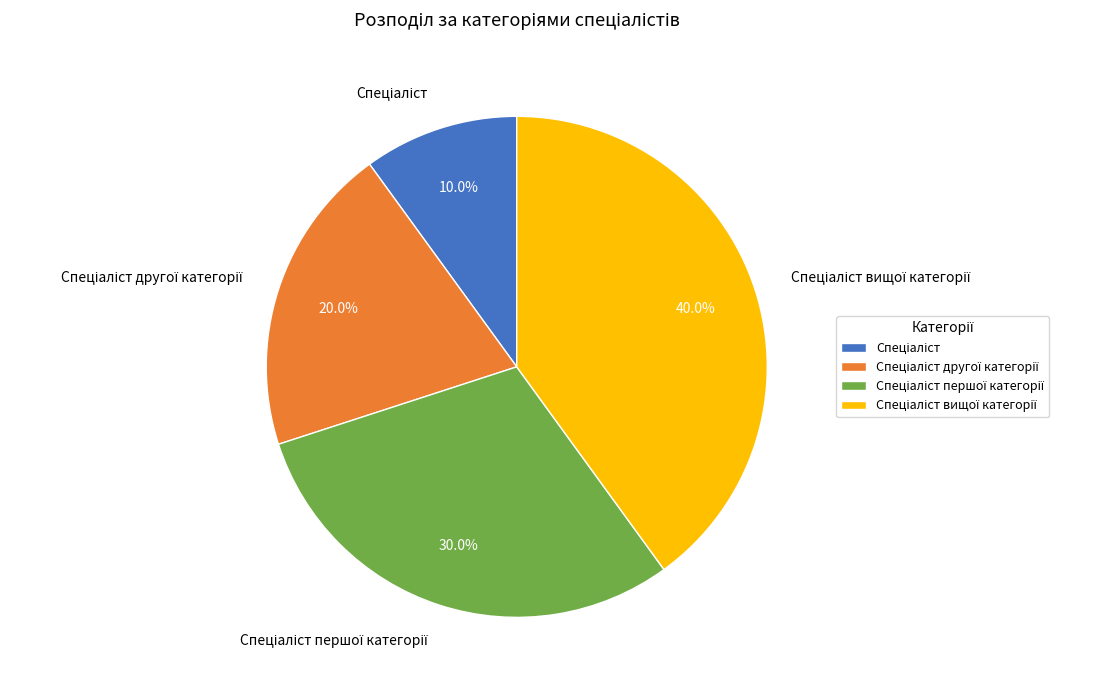

Does any single category account for the majority?

No